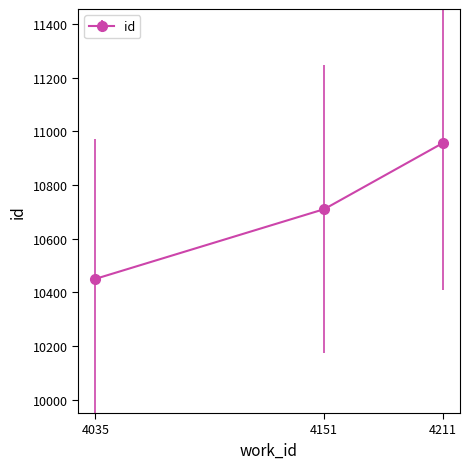

Read the value at 4035, to the nearest 10.

10450